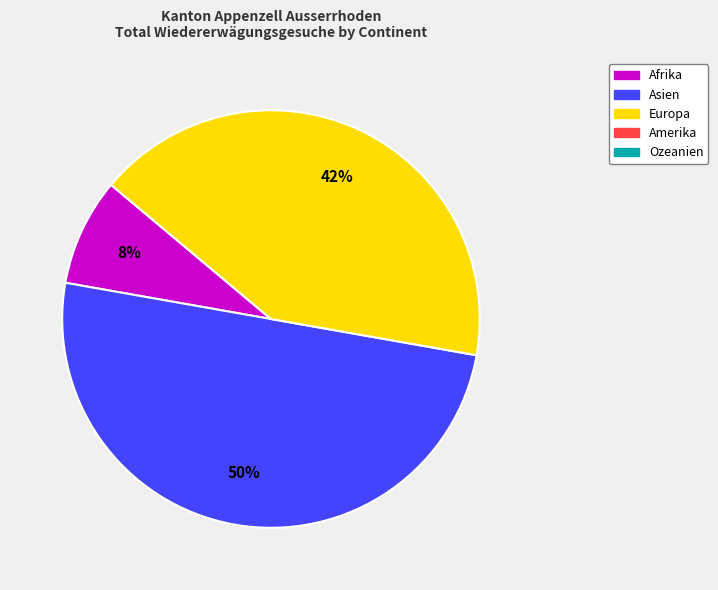

To the nearest percent, what is the average slice percentage?

33%